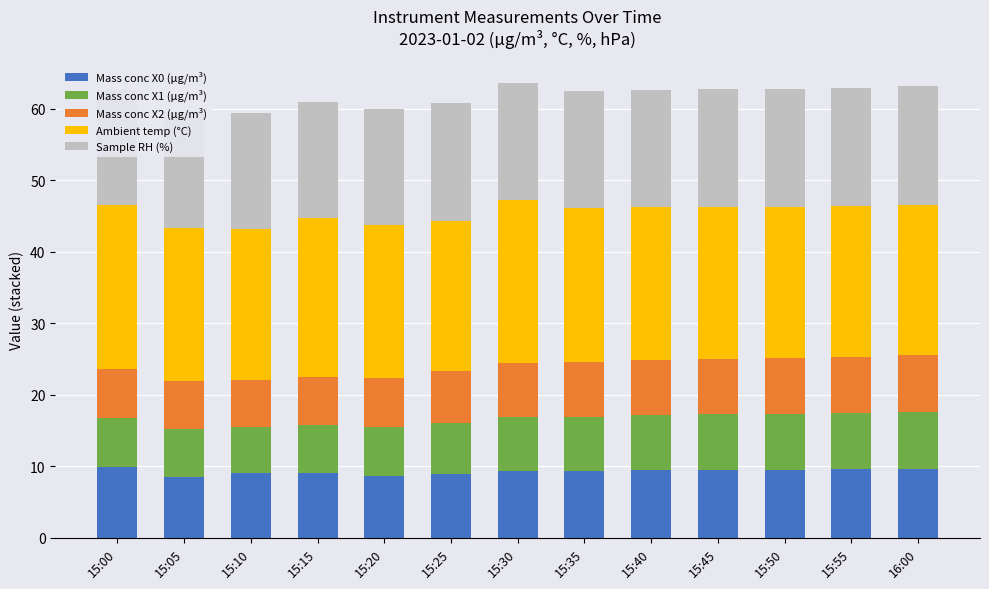

What position from the right is 15:30?

7